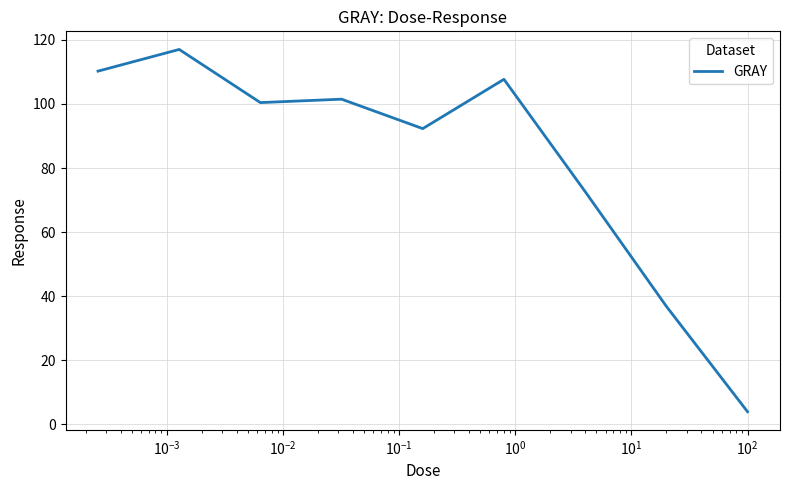

What is the difference between the maximum and minimum values?

113.0